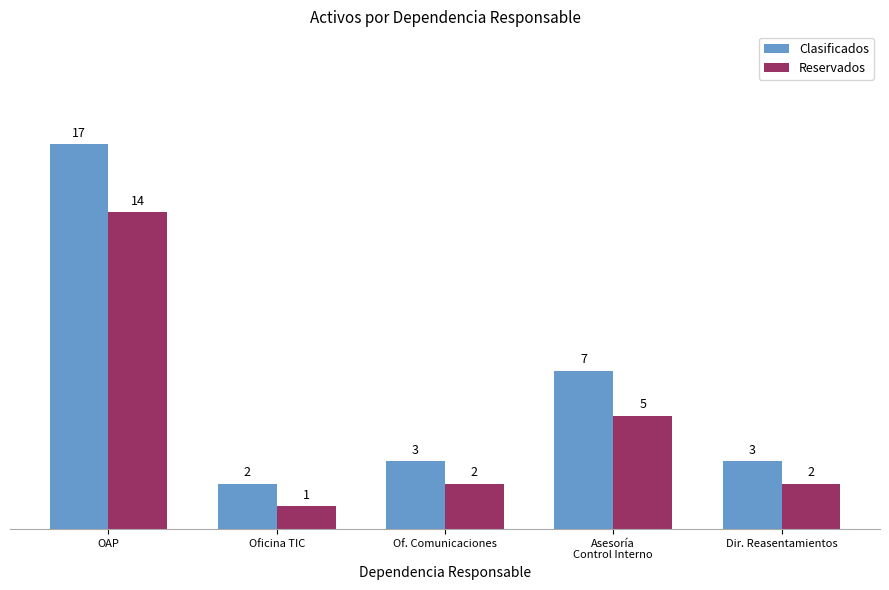

Which series has the largest range (max minus min)?

Clasificados